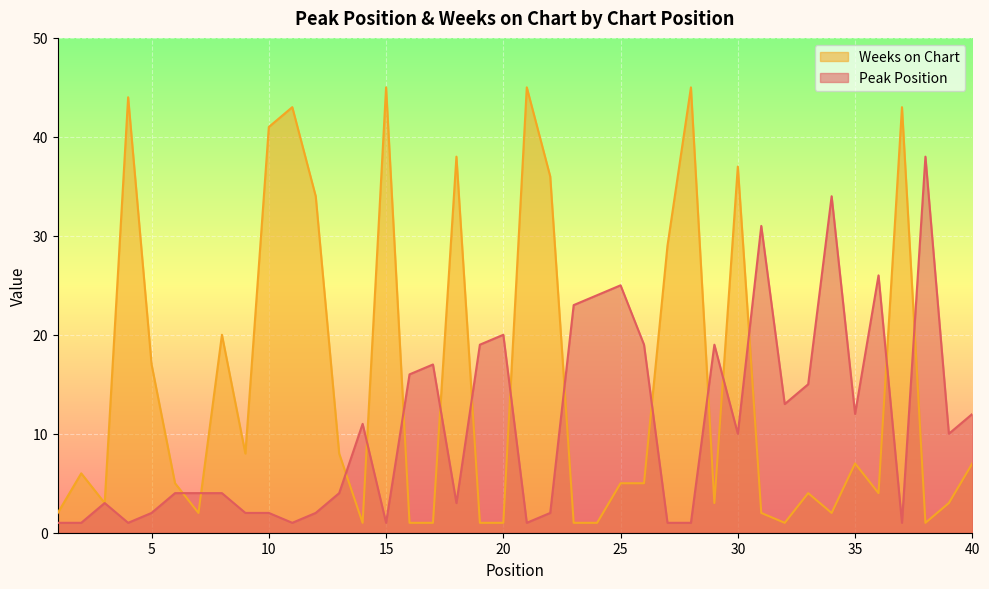

What is the difference between the highest and lowest values at 2?

5